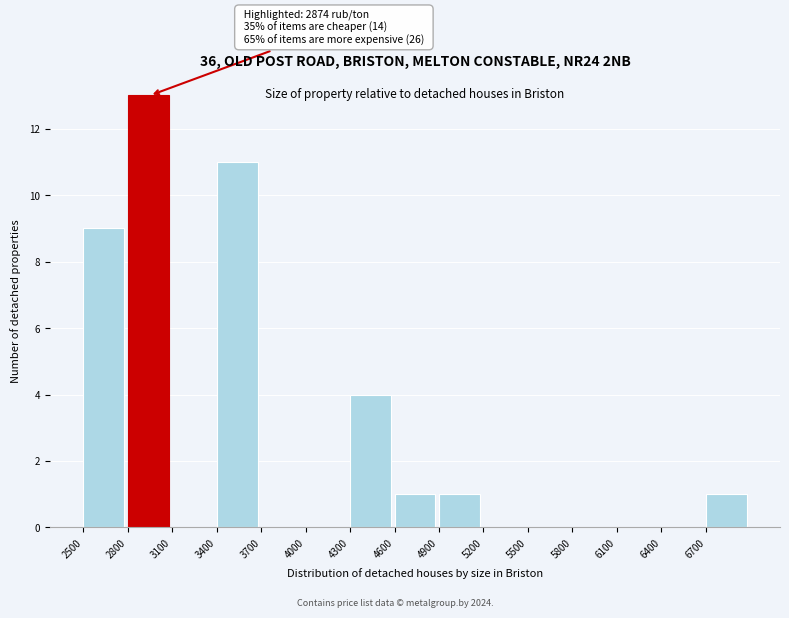

Over which range of the x-axis is the bar tallest?

2800 to 3100